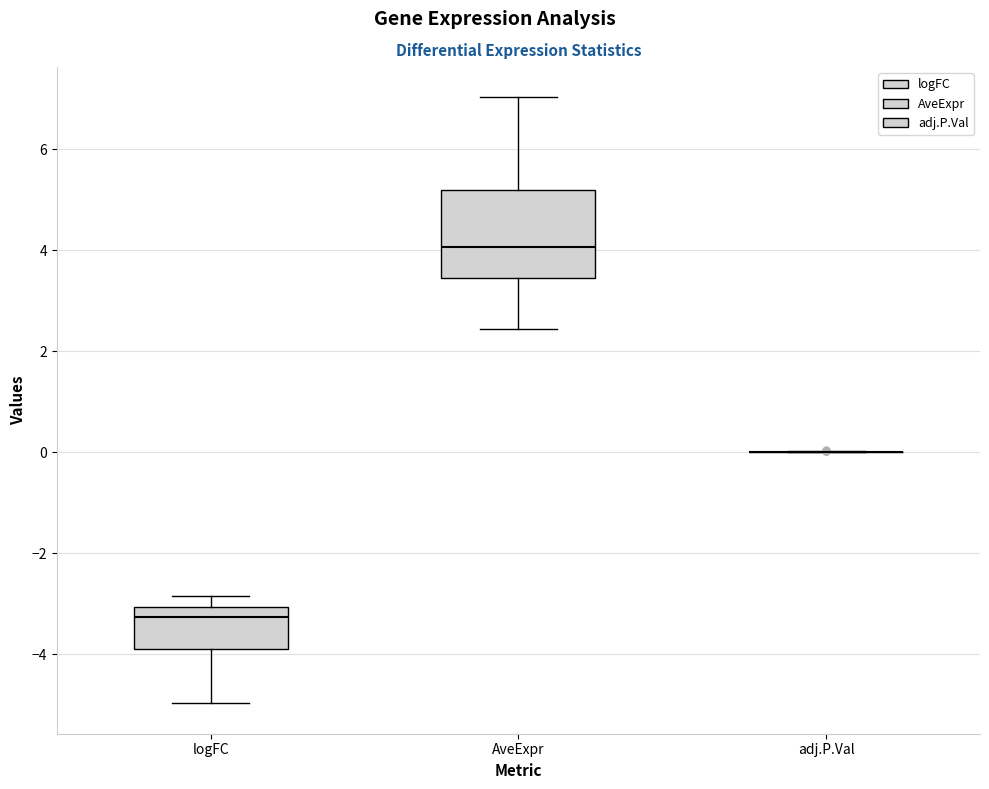

Which box is the tallest, from its lower edge to its upper edge?

AveExpr